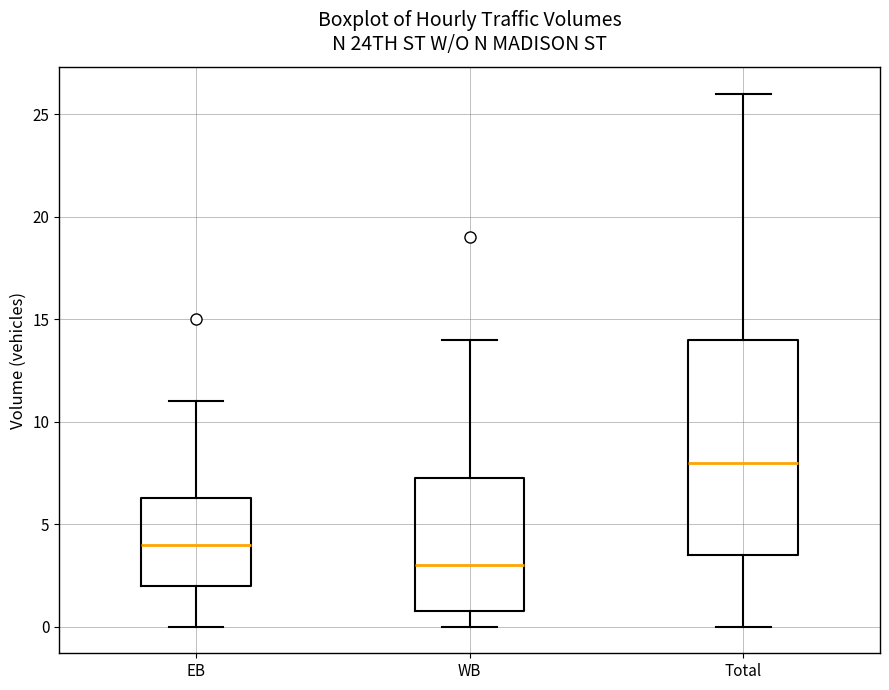

Reading left to right, read every box against the y-axis: the position of its median line, the range the box covers, and the ends of its whiskers. The values are not printed on the chart, so give them approximately, as read against the axis.

EB: median 4.0, box 2.0 to 6.5, whiskers 0.0 to 11.0
WB: median 3.0, box 1.0 to 7.5, whiskers 0.0 to 14.0
Total: median 8.0, box 3.5 to 14.0, whiskers 0.0 to 26.0